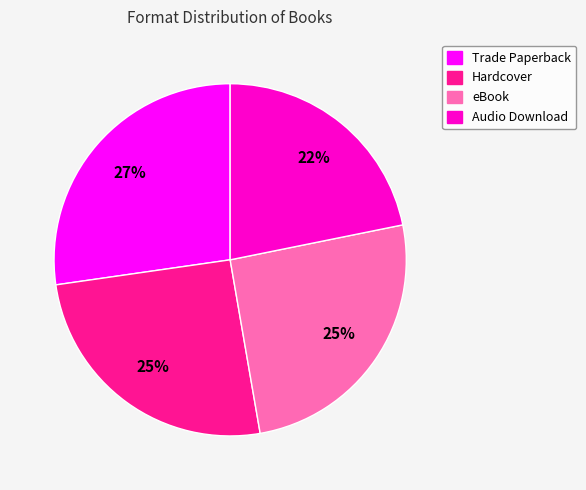

The eBook slice represents 25% of the pie. True or false?

True